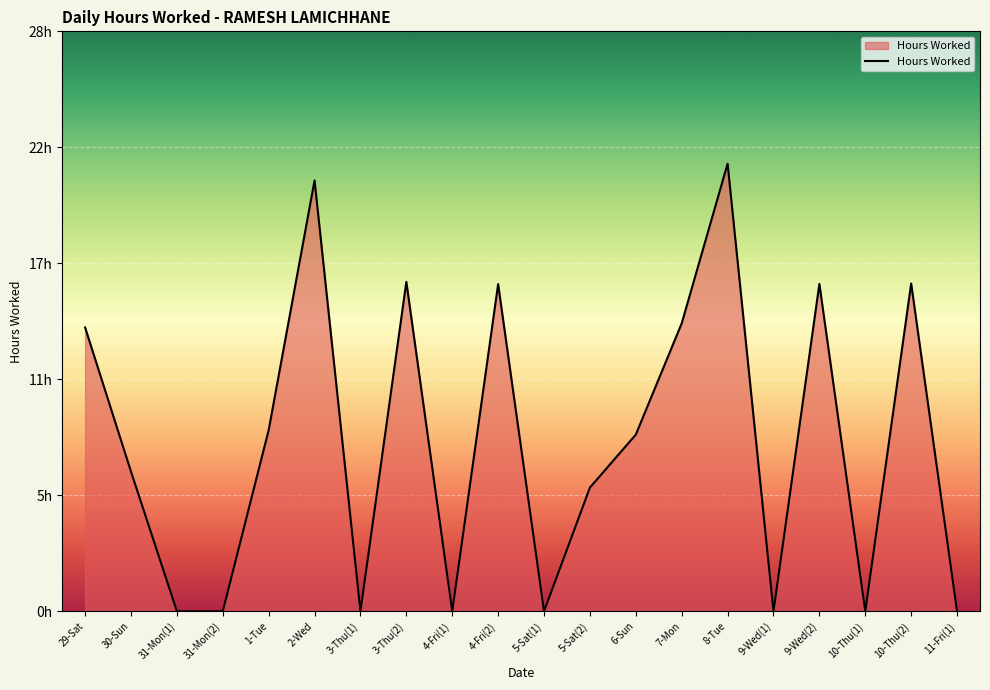

Is this an area chart (filled region under the line)?

Yes